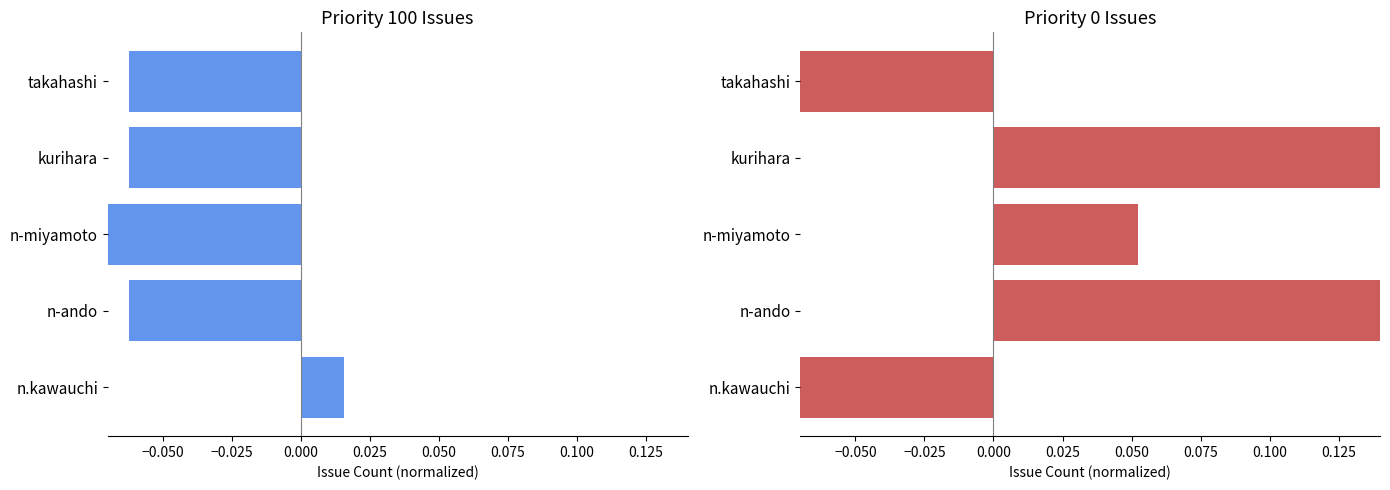

What is the minimum value shown in the chart?

-0.1